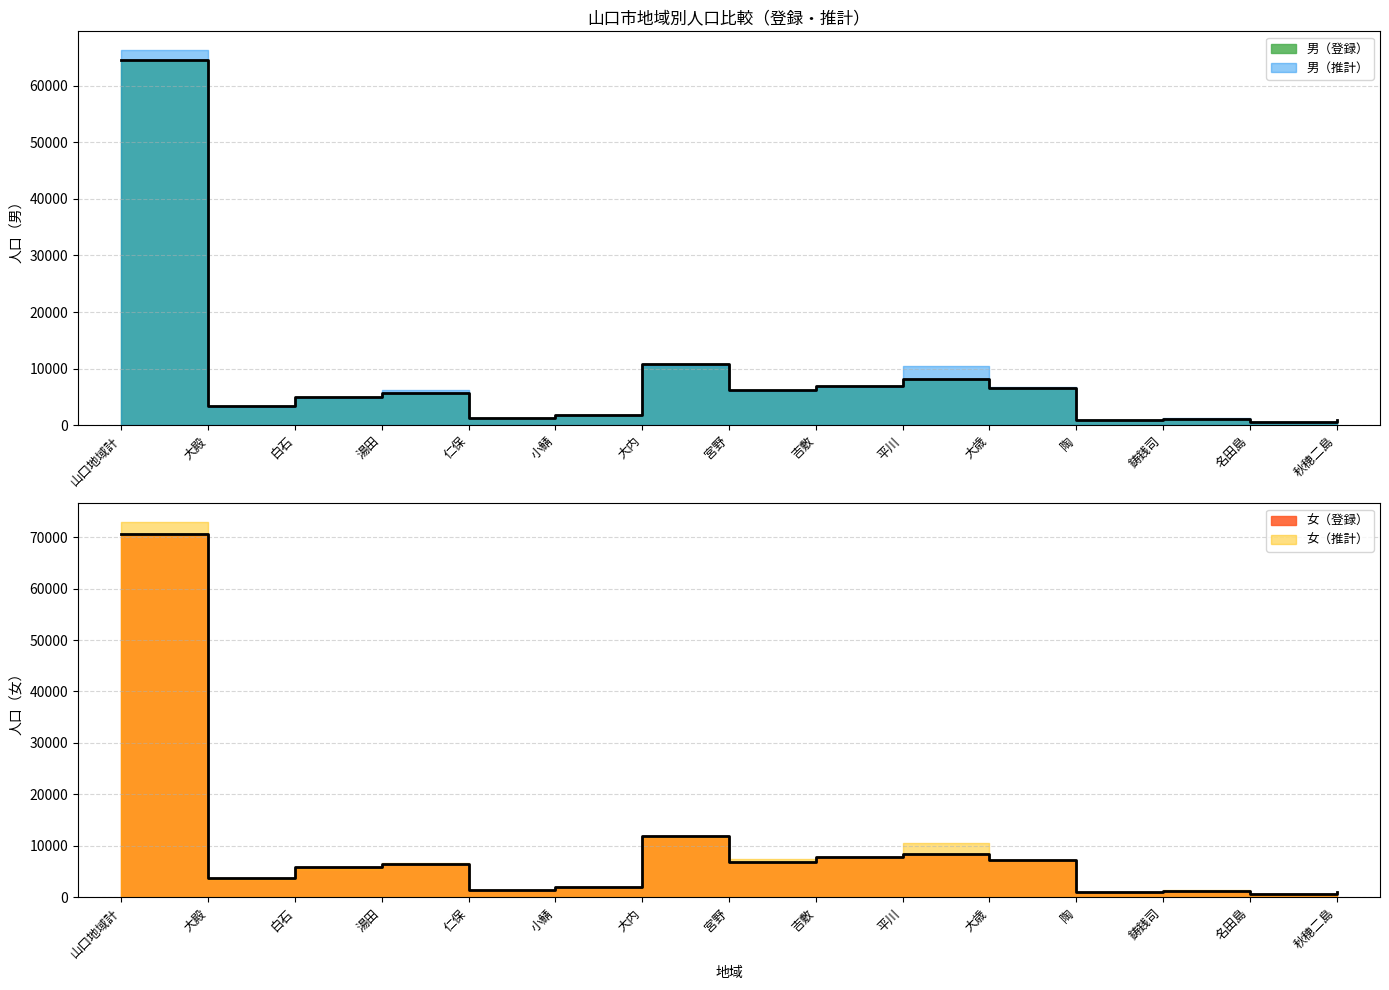

Between 大内 and 山口地域計, which is larger?

山口地域計